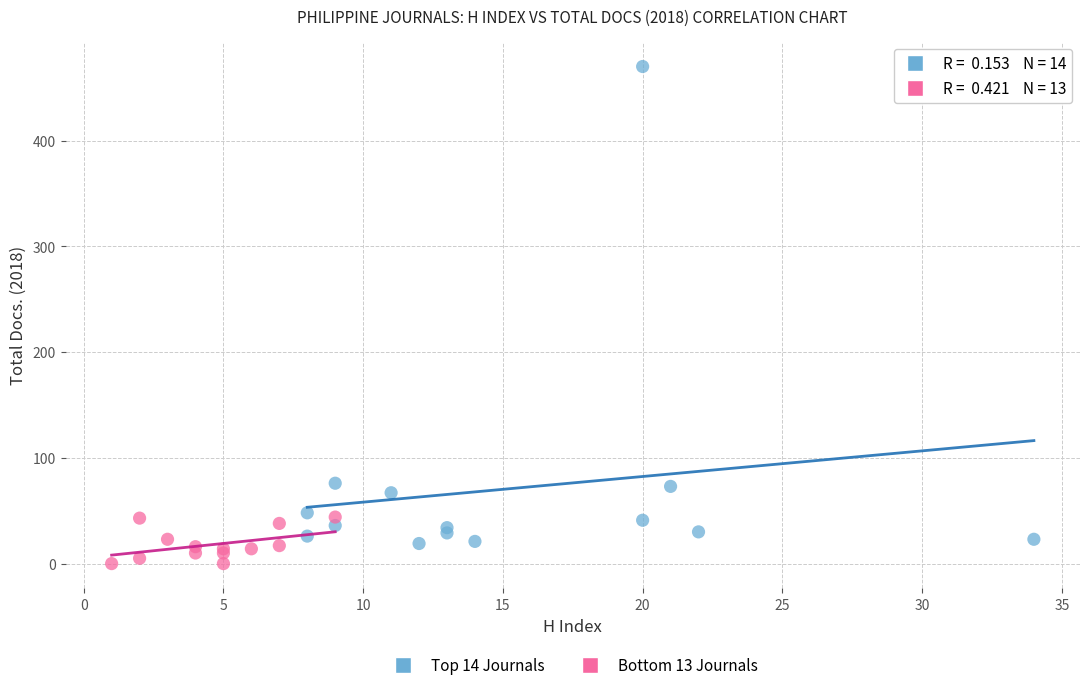

Which series has the largest Y range (max minus min)?

Top 14 Journals